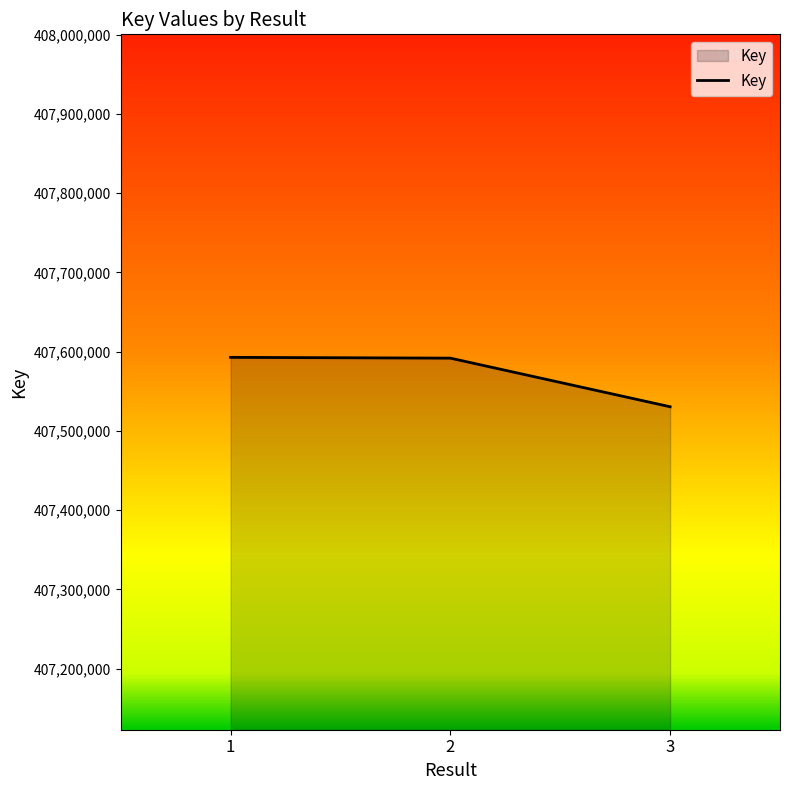

Read the value at 2, to the nearest 100.

407591800